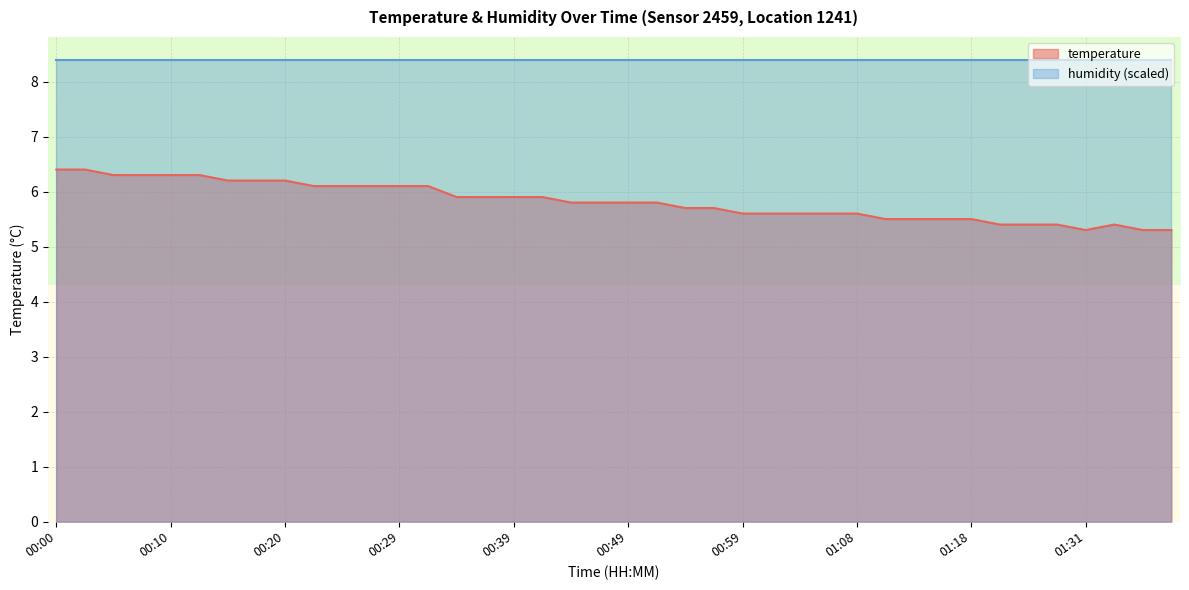

What is the label of the 37th point from the right?

00:07